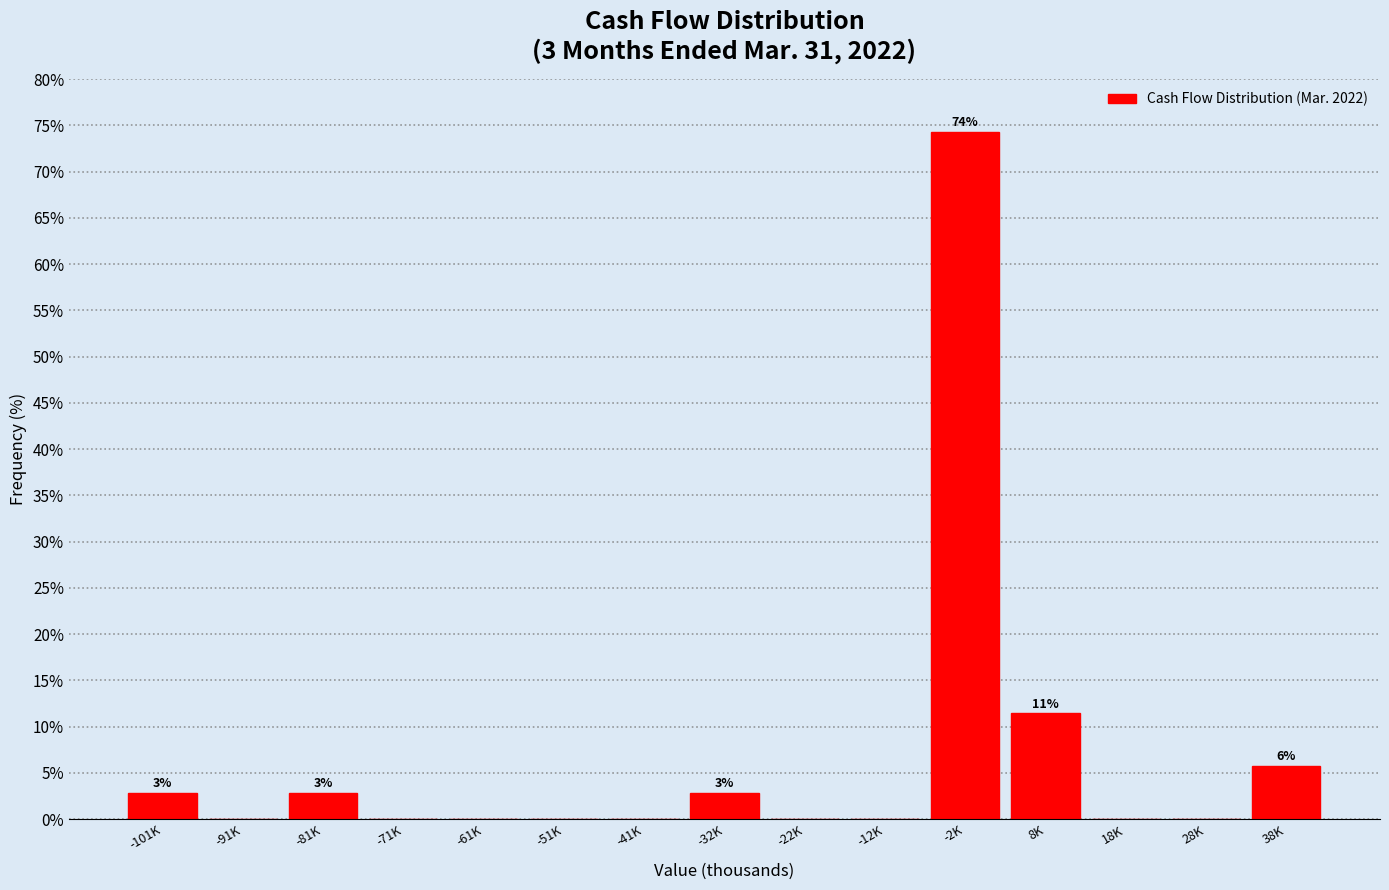

Reading left to right, transcribe all the data shown in this chart.

-101K=2.9	-91K=0.0	-81K=2.9	-71K=0.0	-61K=0.0	-51K=0.0	-41K=0.0	-32K=2.9	-22K=0.0	-12K=0.0	-2K=74.3	8K=11.4	18K=0.0	28K=0.0	38K=5.7